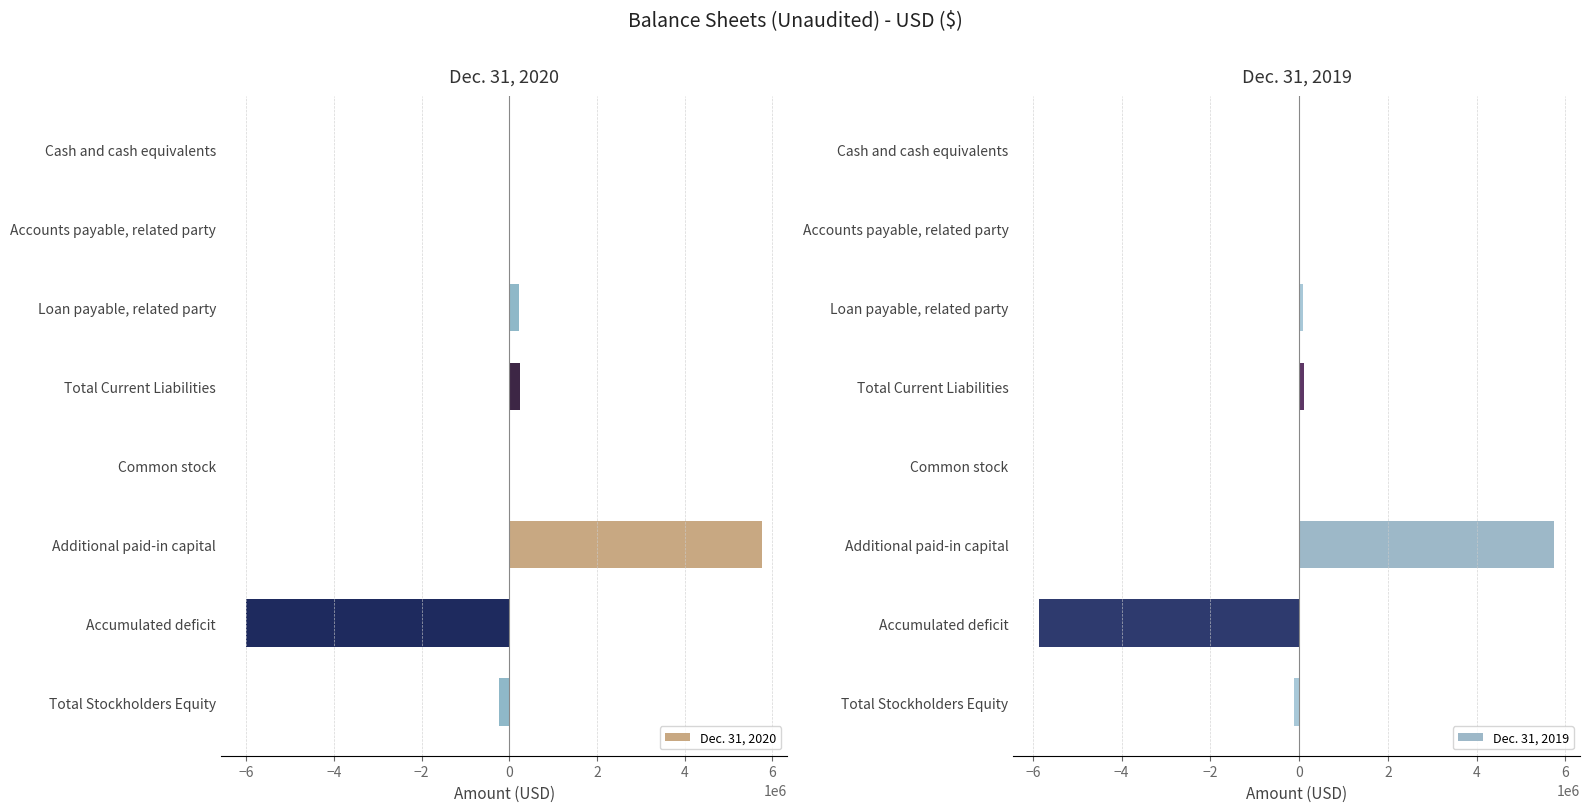

Is it true that Dec. 31, 2019 equals 9702757 at Additional paid-in capital?

False